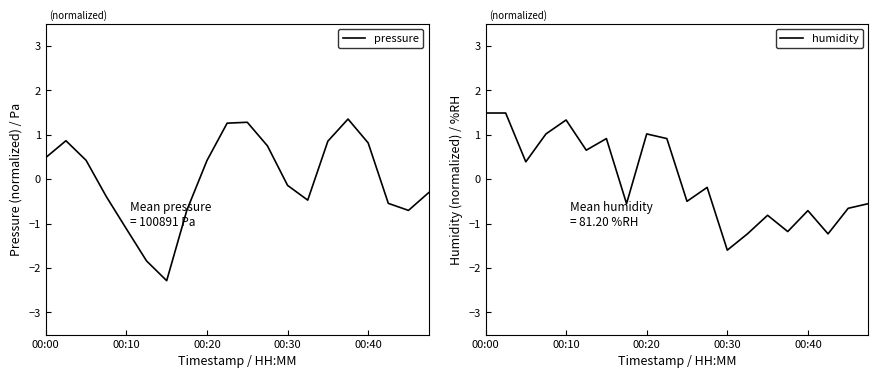

What is the value of the humidity point at the 9th from the left?

1.0